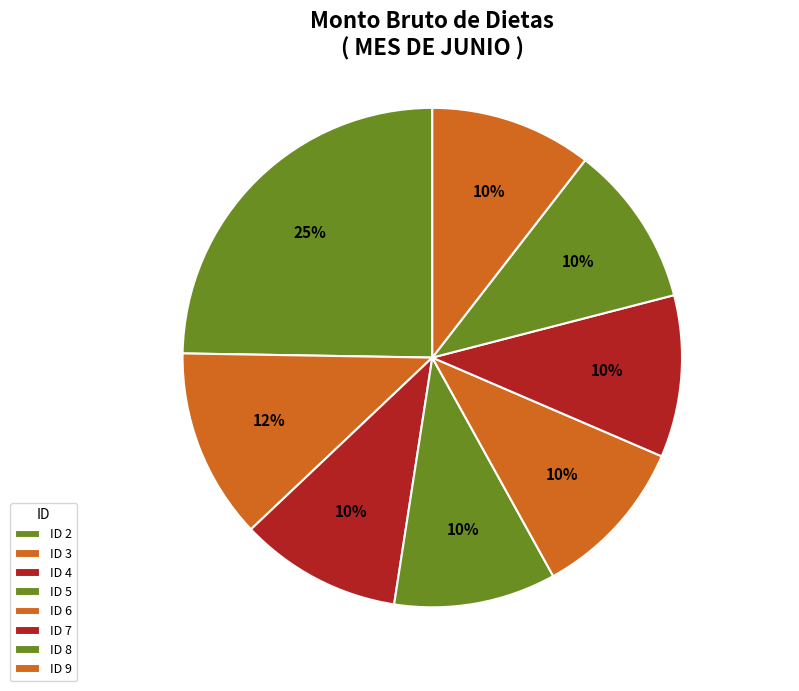

Rank the categories by value from lowest to highest.

ID 4, ID 5, ID 6, ID 7, ID 8, ID 9, ID 3, ID 2